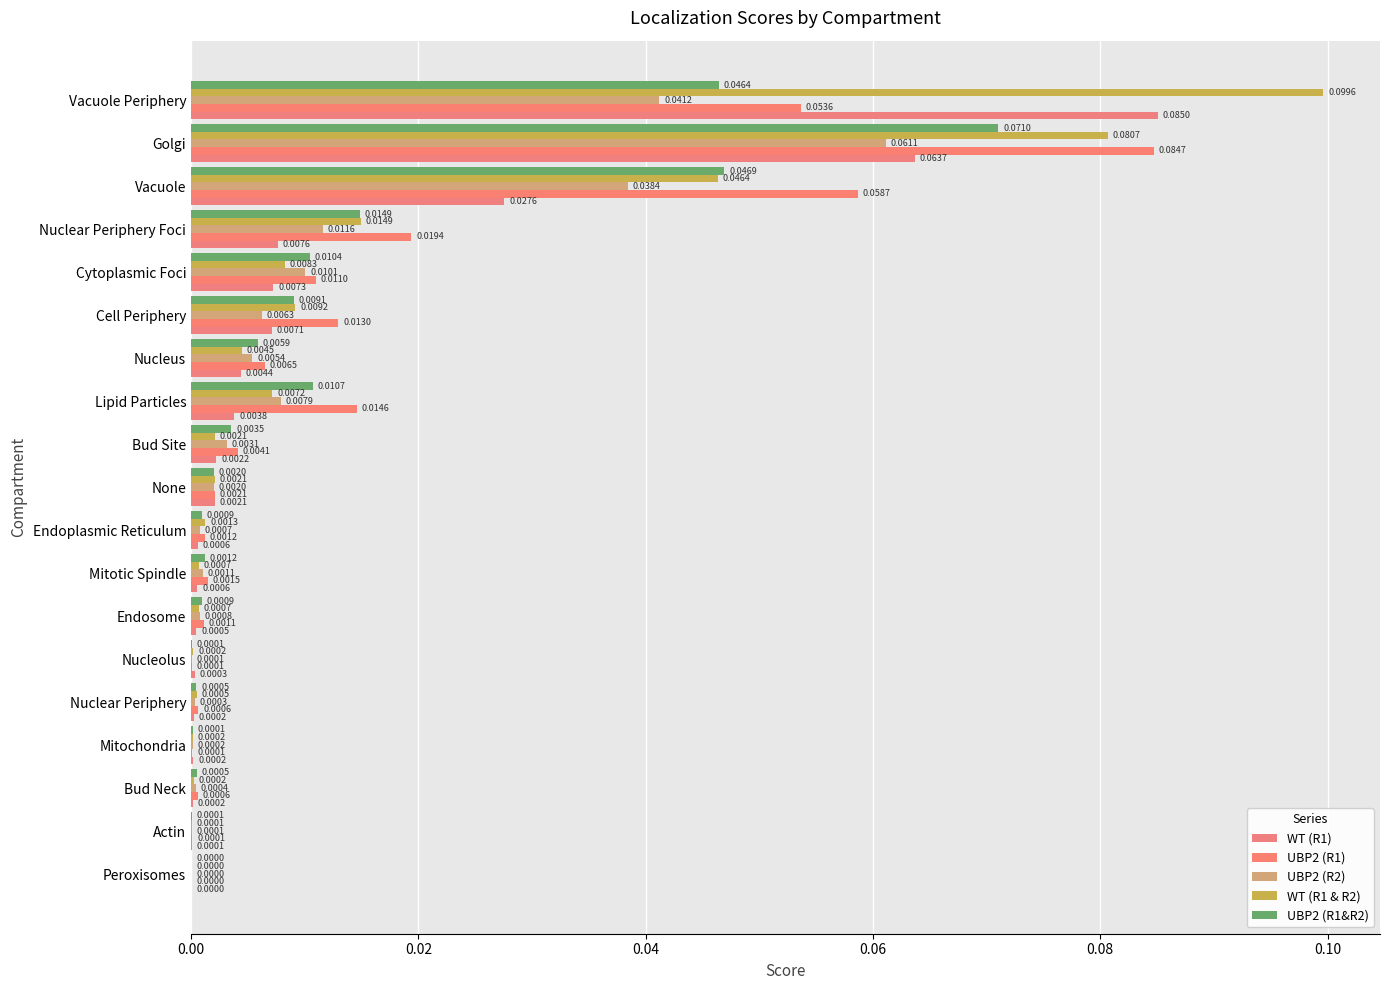

Count the number of data series in this chart.

5